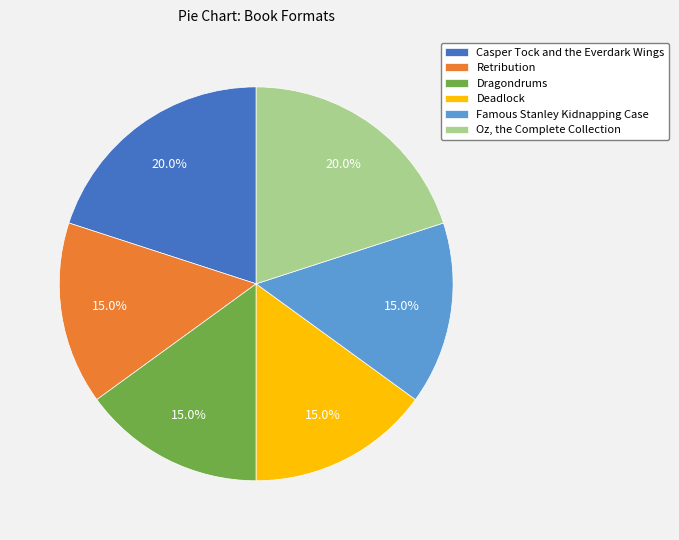

How many segments does this pie chart have?

6